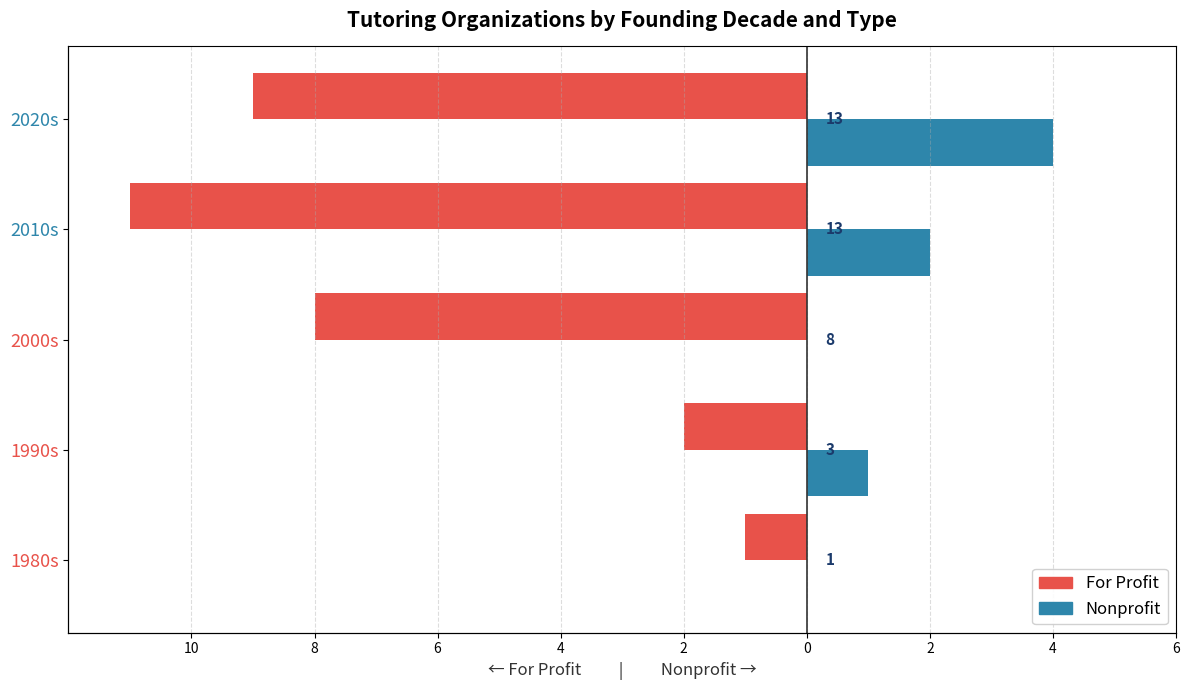

The For Profit series shows -15 at 2020s. True or false?

False